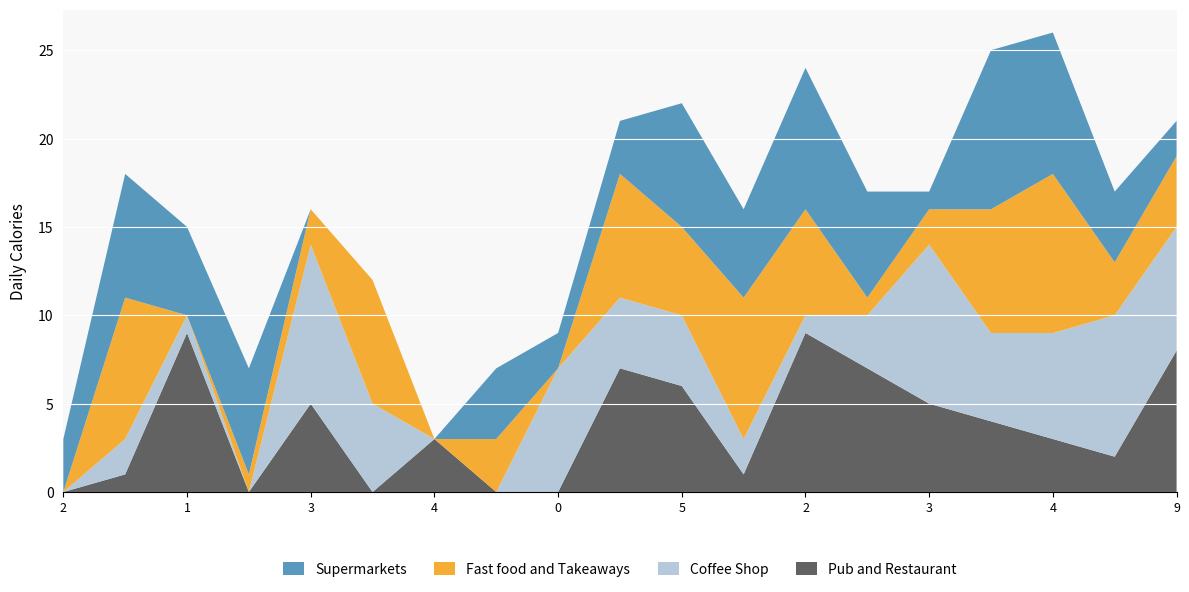

What are all the series names shown in the legend?

Supermarkets, Fast food and Takeaways, Coffee Shop, Pub and Restaurant